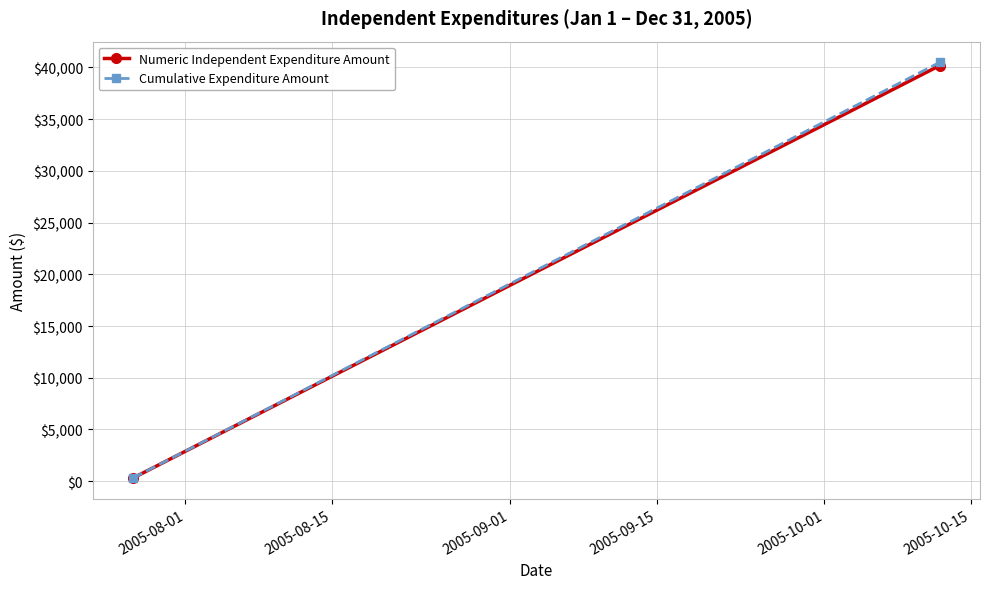

Rank the series by their maximum value, from lowest to highest.

Numeric Independent Expenditure Amount, Cumulative Expenditure Amount